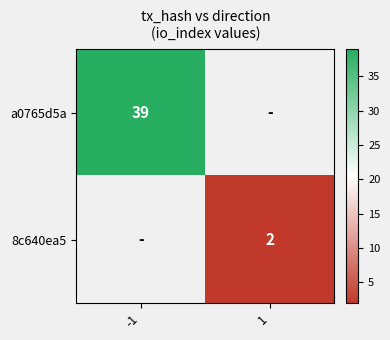

What is the greatest value displayed?

39.0